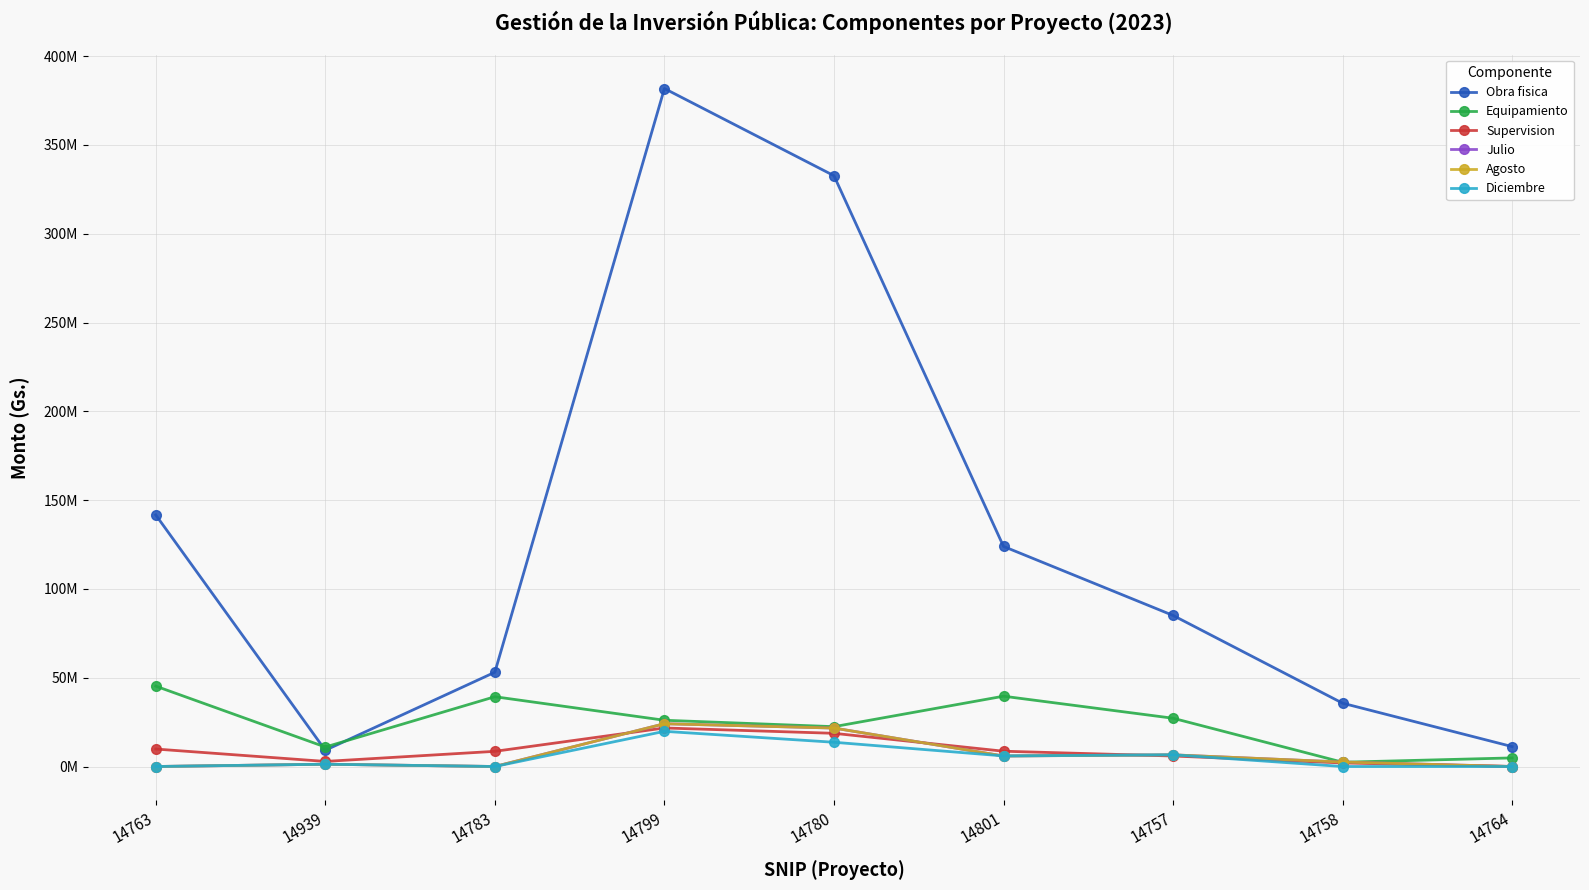

Is this an area chart (filled region under the line)?

No